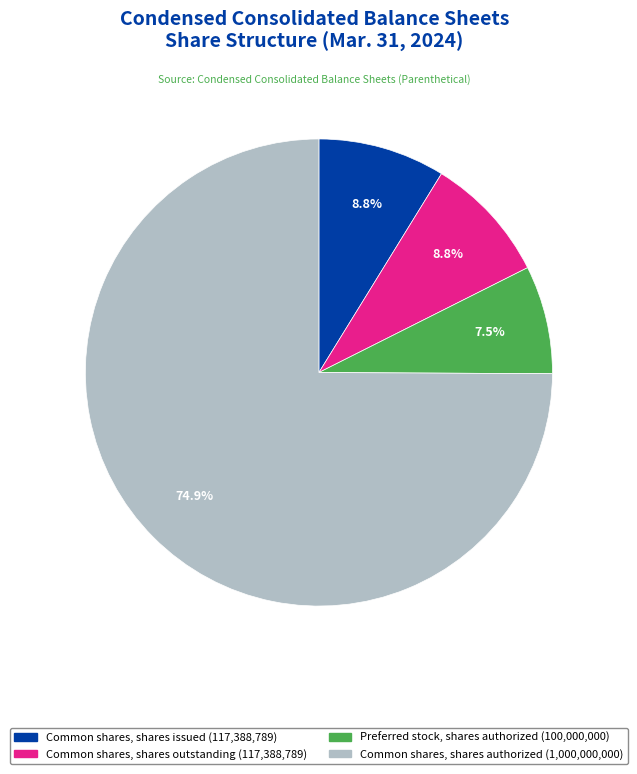

Which slice represents more than half of the pie?

Common shares, shares authorized